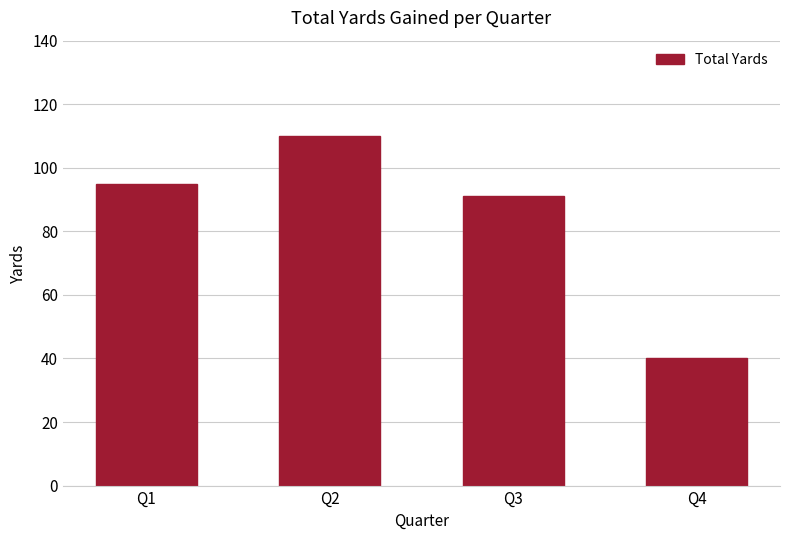

What is the minimum value shown in the chart?

40